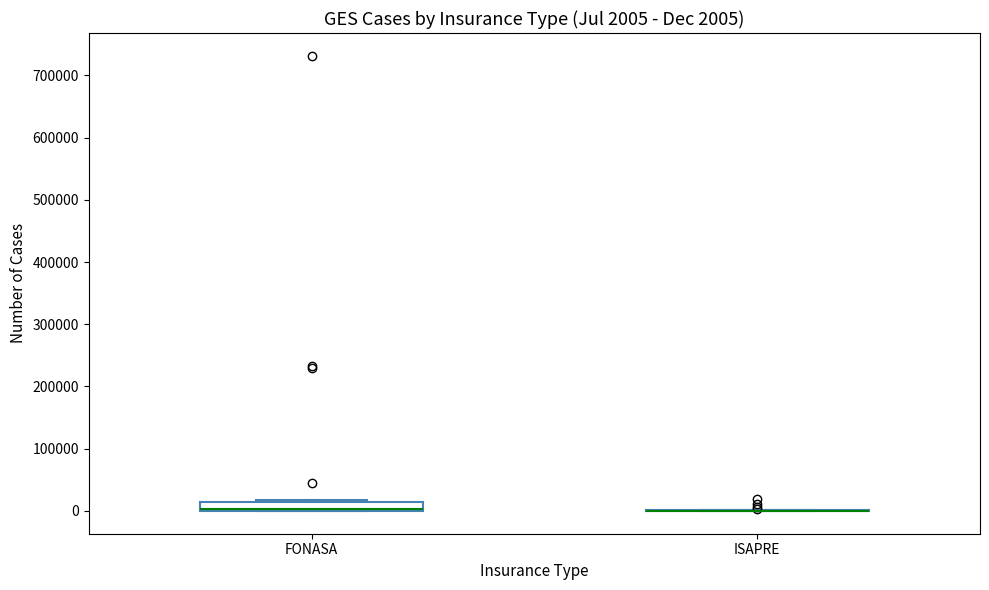

Which box is the tallest, from its lower edge to its upper edge?

FONASA